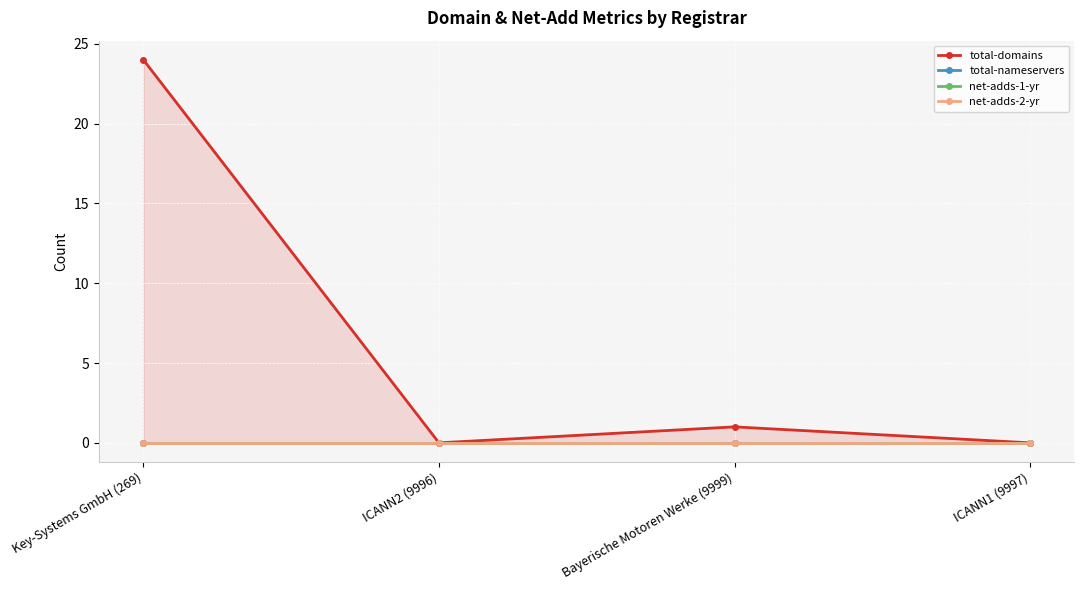

Reading left to right, transcribe all the data shown in this chart.

total-domains: Key-Systems GmbH (269)=24	ICANN2 (9996)=0	Bayerische Motoren Werke (9999)=1	ICANN1 (9997)=0
total-nameservers: Key-Systems GmbH (269)=0	ICANN2 (9996)=0	Bayerische Motoren Werke (9999)=0	ICANN1 (9997)=0
net-adds-1-yr: Key-Systems GmbH (269)=0	ICANN2 (9996)=0	Bayerische Motoren Werke (9999)=0	ICANN1 (9997)=0
net-adds-2-yr: Key-Systems GmbH (269)=0	ICANN2 (9996)=0	Bayerische Motoren Werke (9999)=0	ICANN1 (9997)=0